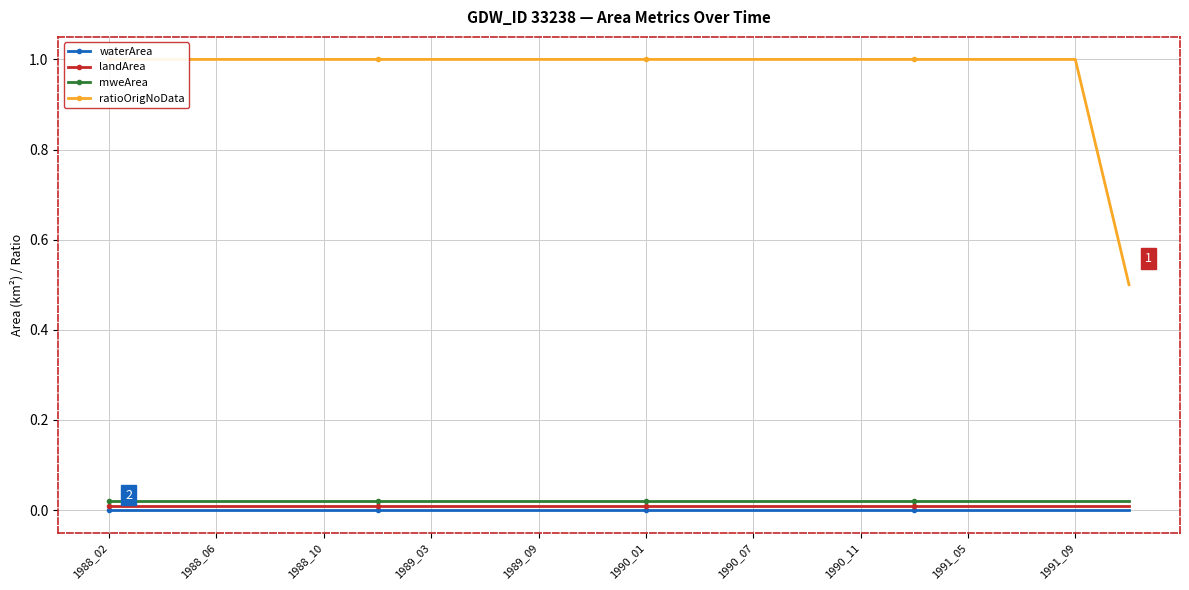

Is it true that landArea equals 0.0 at 1989_09?

True